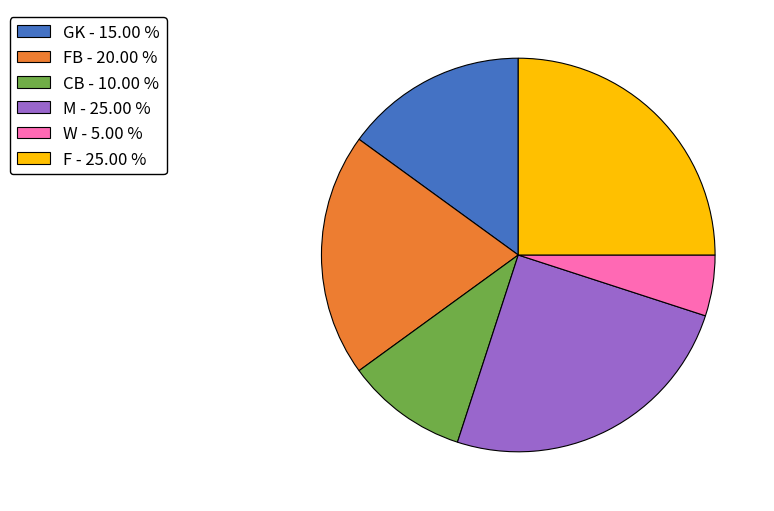

Which has a higher value, FB - 20.00 % or CB - 10.00 %?

FB - 20.00 %